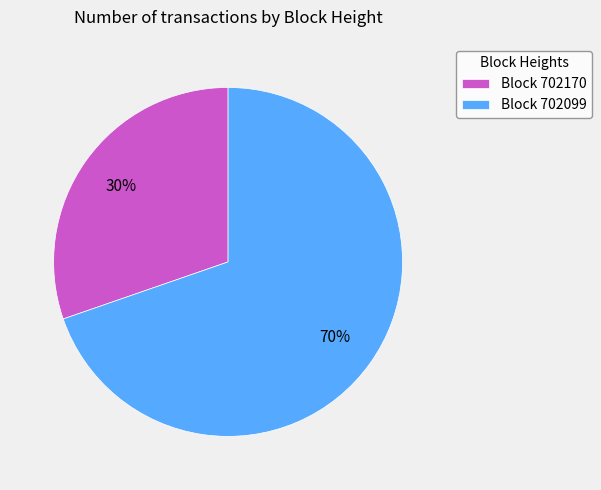

Which has a higher value, Block 702099 or Block 702170?

Block 702099